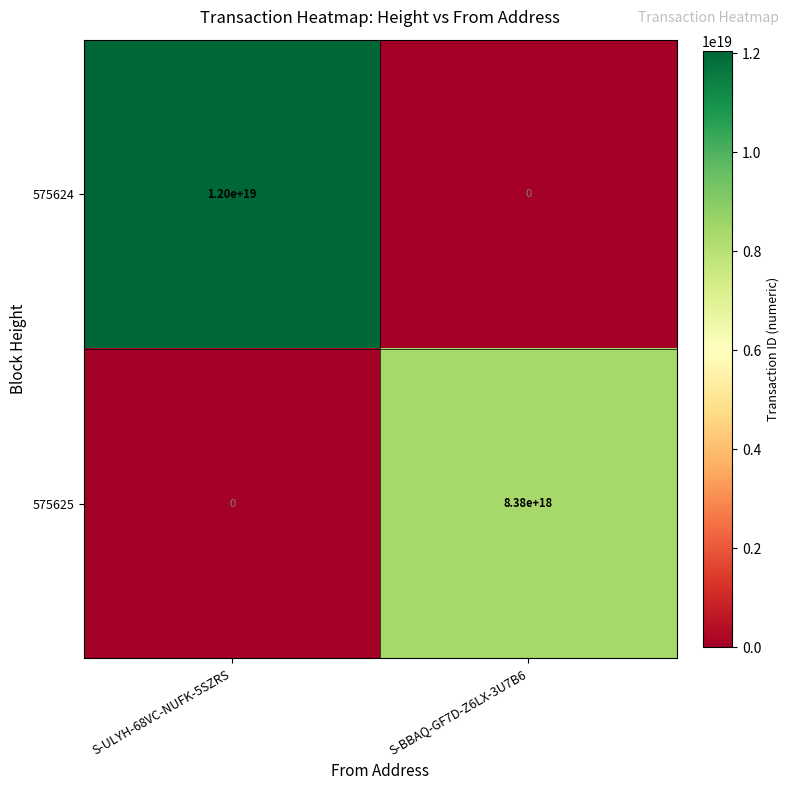

Which series changed the most between S-ULYH-68VC-NUFK-5SZRS and S-BBAQ-GF7D-Z6LX-3U7B6?

575624